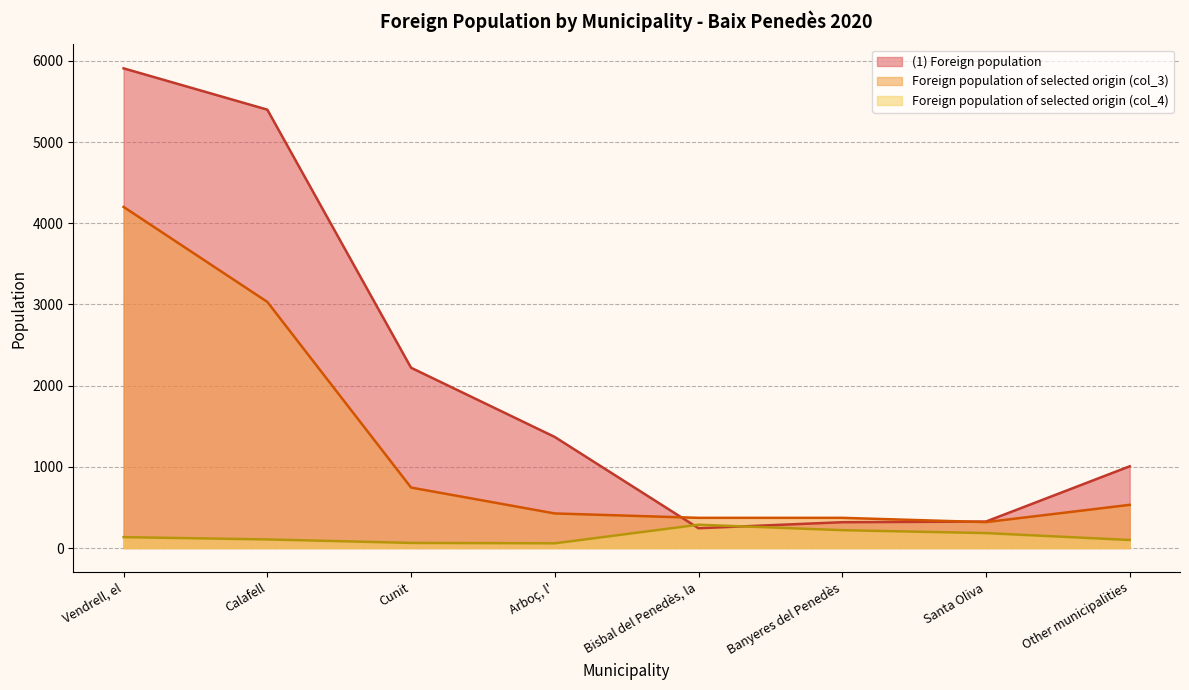

True or false: Foreign population of selected origin (col_4) has a value of 462 at Bisbal del Penedès, la.

False